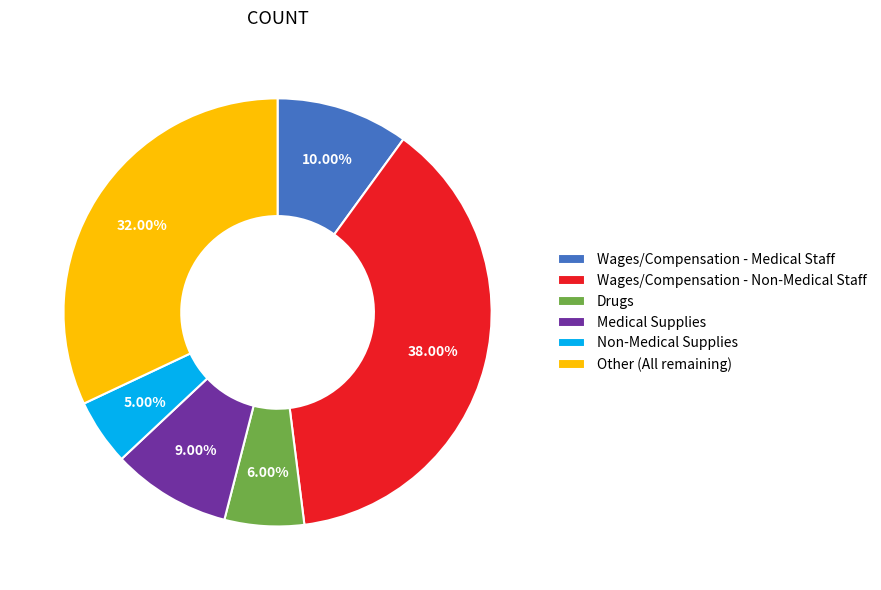

To the nearest percent, what is the combined percentage of Wages/Compensation - Non-Medical Staff and Non-Medical Supplies?

43%